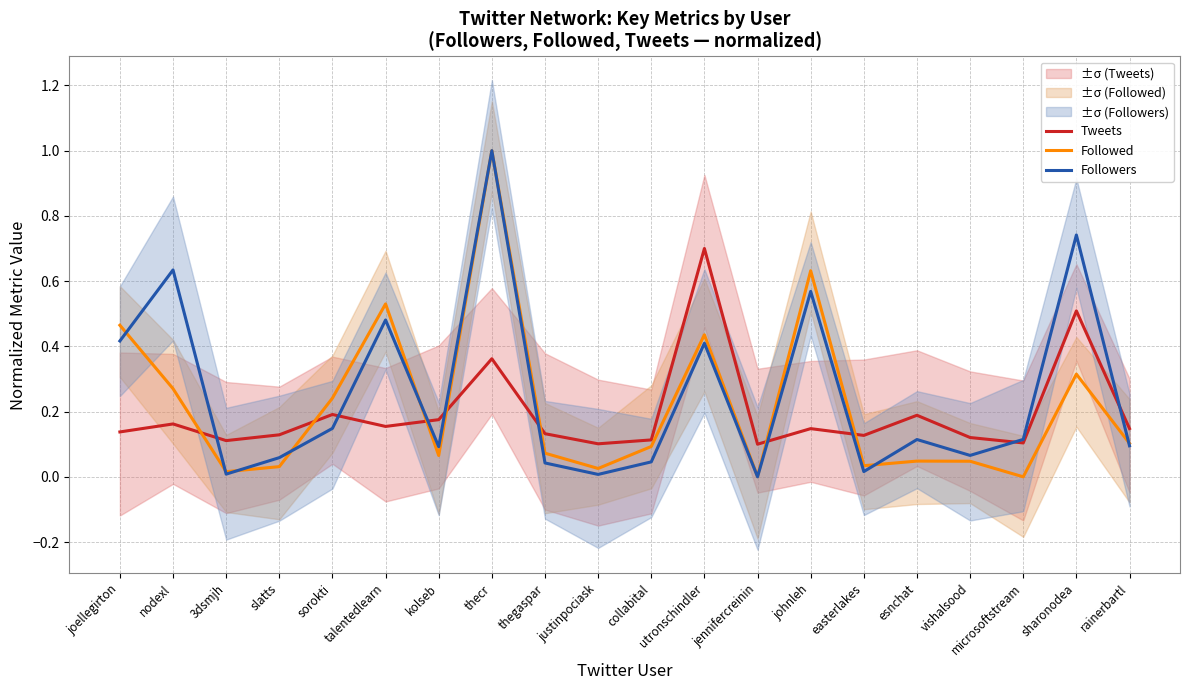

Reading left to right, what are all the values shown in this chart?

Tweets: joellegirton=0.1	nodexl=0.2	3dsmjh=0.1	slatts=0.1	sorokti=0.2	talentedlearn=0.2	kolseb=0.2	thecr=0.4	thegaspar=0.1	justinpociask=0.1	collabital=0.1	utronschindler=0.7	jennifercreinin=0.1	johnleh=0.1	easterlakes=0.1	esnchat=0.2	vishalsood=0.1	microsoftstream=0.1	sharonodea=0.5	rainerbartl=0.1
Followed: joellegirton=0.5	nodexl=0.3	3dsmjh=0.0	slatts=0.0	sorokti=0.2	talentedlearn=0.5	kolseb=0.1	thecr=1.0	thegaspar=0.1	justinpociask=0.0	collabital=0.1	utronschindler=0.4	jennifercreinin=0.0	johnleh=0.6	easterlakes=0.0	esnchat=0.0	vishalsood=0.0	microsoftstream=0.0	sharonodea=0.3	rainerbartl=0.1
Followers: joellegirton=0.4	nodexl=0.6	3dsmjh=0.0	slatts=0.1	sorokti=0.1	talentedlearn=0.5	kolseb=0.1	thecr=1.0	thegaspar=0.0	justinpociask=0.0	collabital=0.0	utronschindler=0.4	jennifercreinin=0.0	johnleh=0.6	easterlakes=0.0	esnchat=0.1	vishalsood=0.1	microsoftstream=0.1	sharonodea=0.7	rainerbartl=0.1